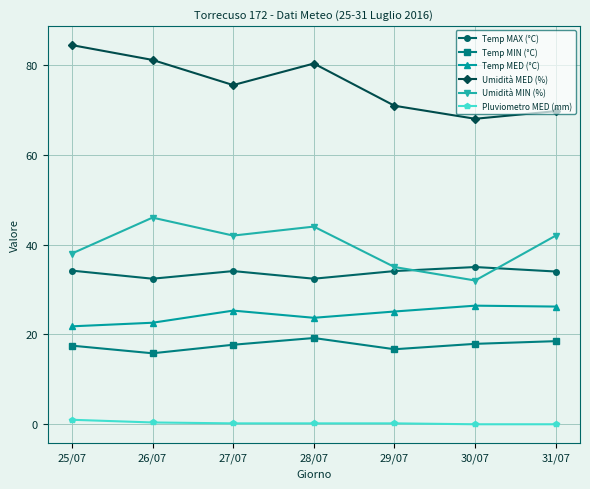

The Temp MAX (°C) series shows 32.4 at 28/07. True or false?

True